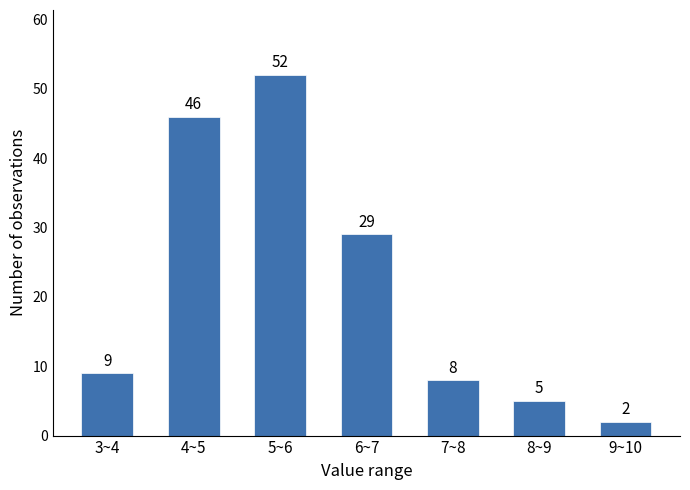

Reading left to right, transcribe all the data shown in this chart.

9	46	52	29	8	5	2